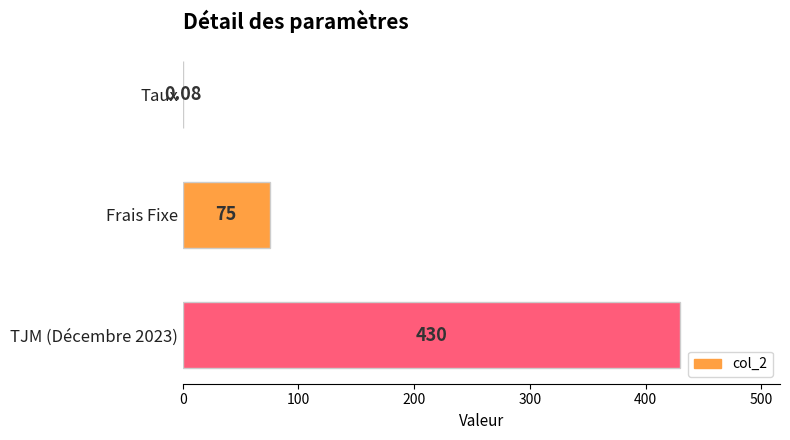

Between Taux and TJM (Décembre 2023), which is larger?

TJM (Décembre 2023)